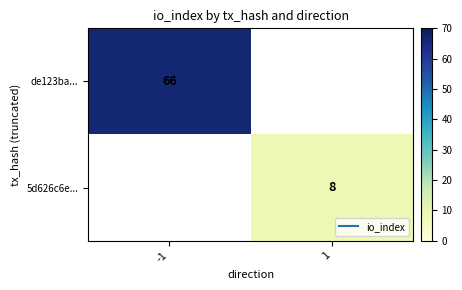

What is the difference between the highest and lowest values at 1?

8